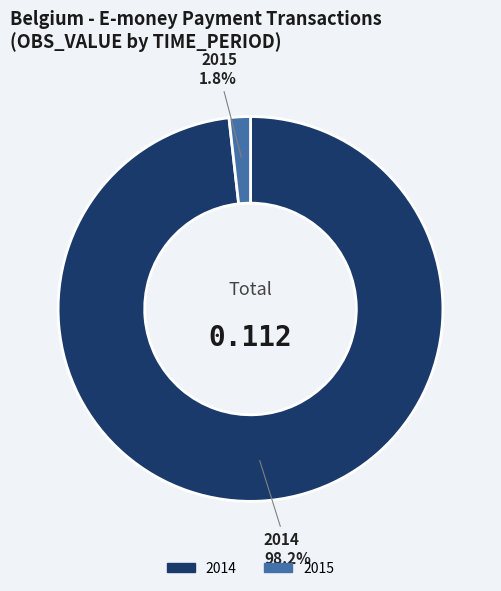

What is the majority slice?

2014